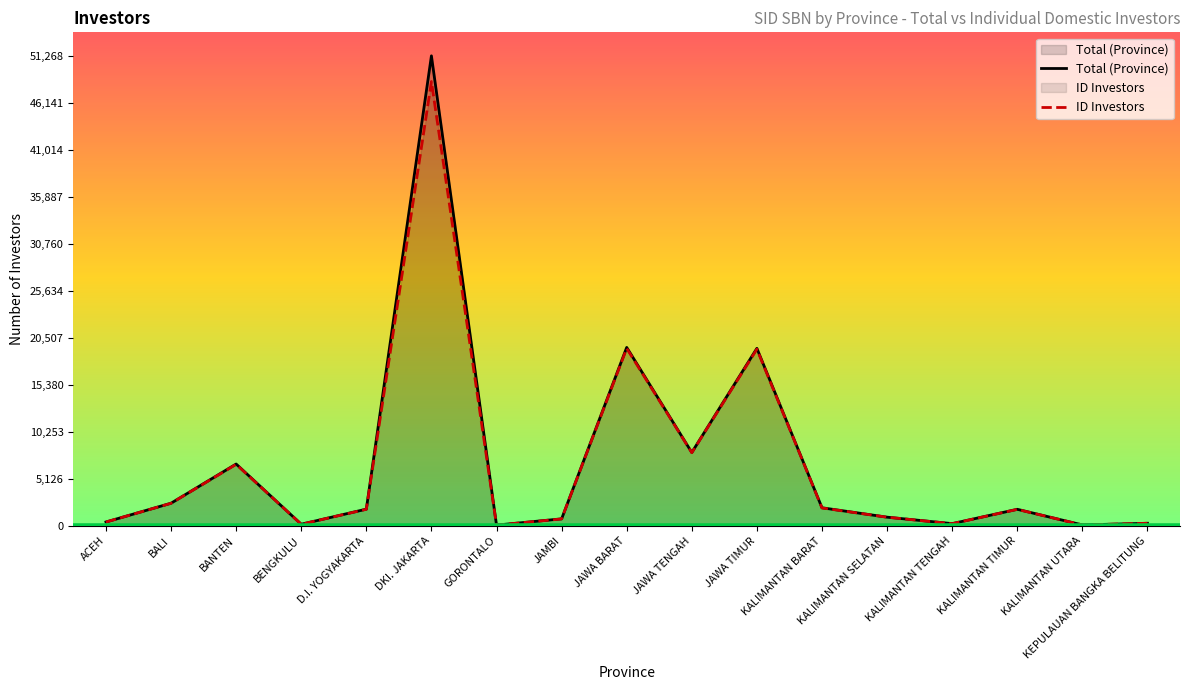

What is the total value across all series at KALIMANTAN UTARA?

173